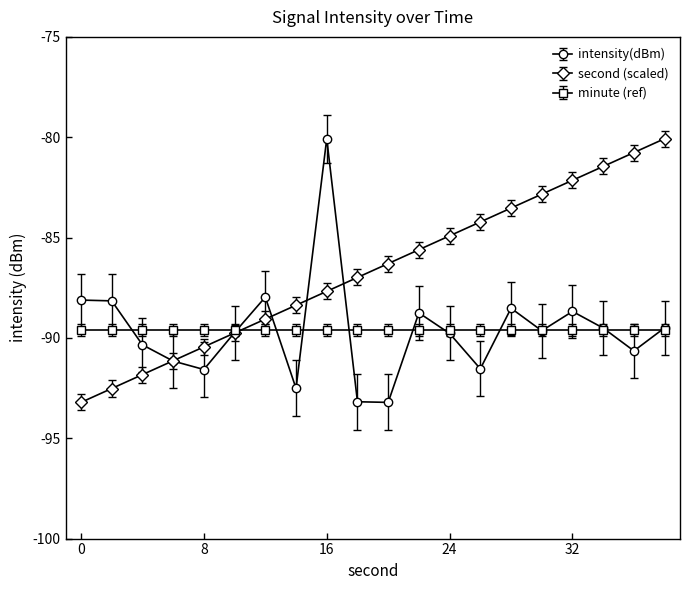

What is the greatest value displayed?

-80.1